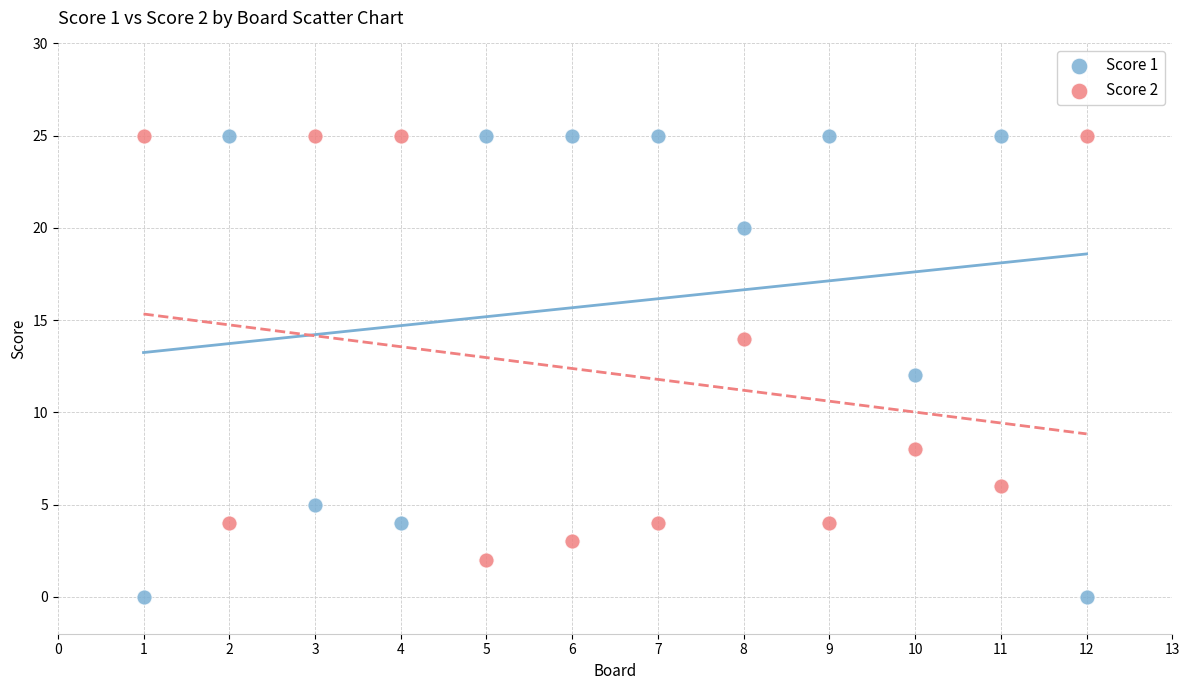

Which series contains the lowest Y value?

Score 1